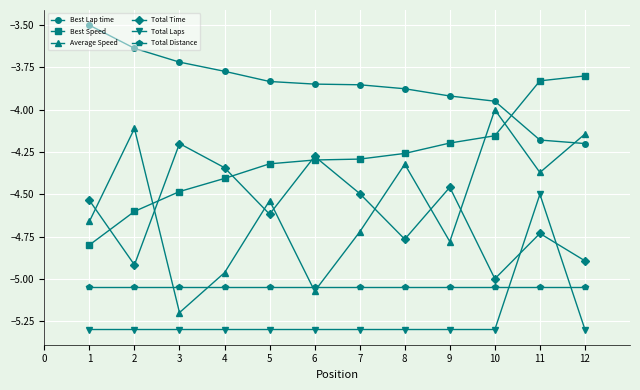

Which series has the largest range (max minus min)?

Average Speed